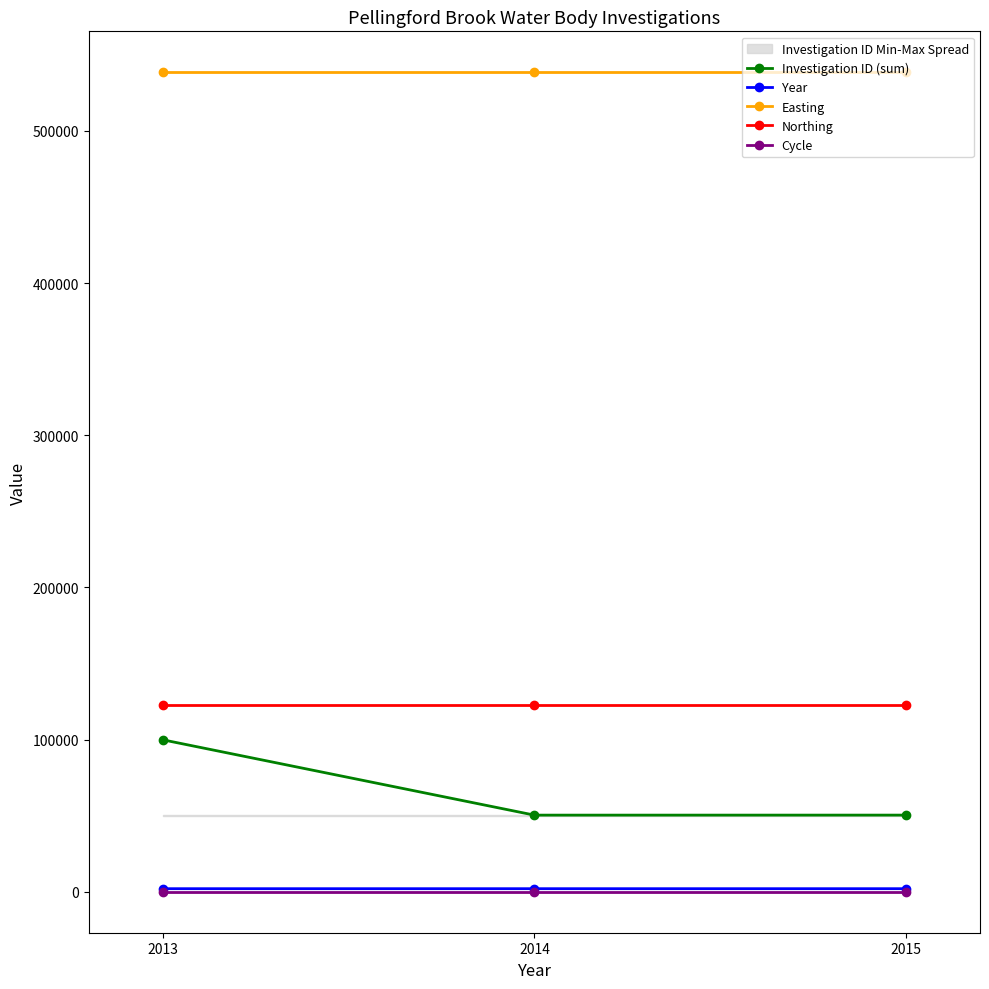

Which label corresponds to the smallest value in the chart?

2013